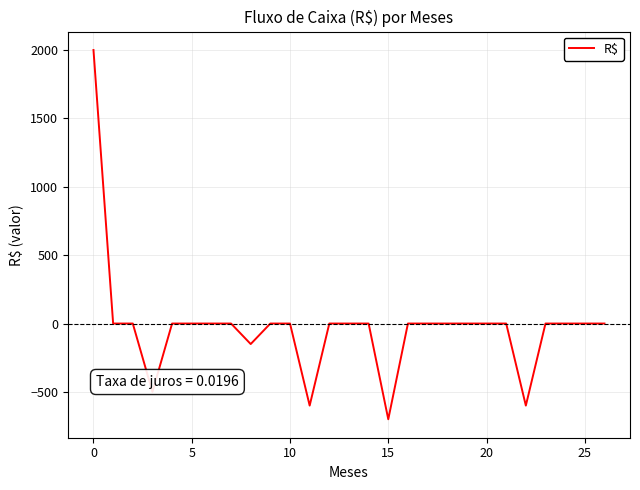

Does the chart have visible grid lines?

Yes